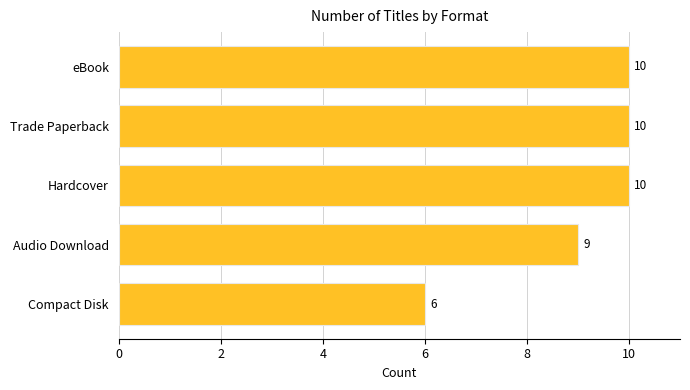

The chart shows a value of 10 at Hardcover. True or false?

True